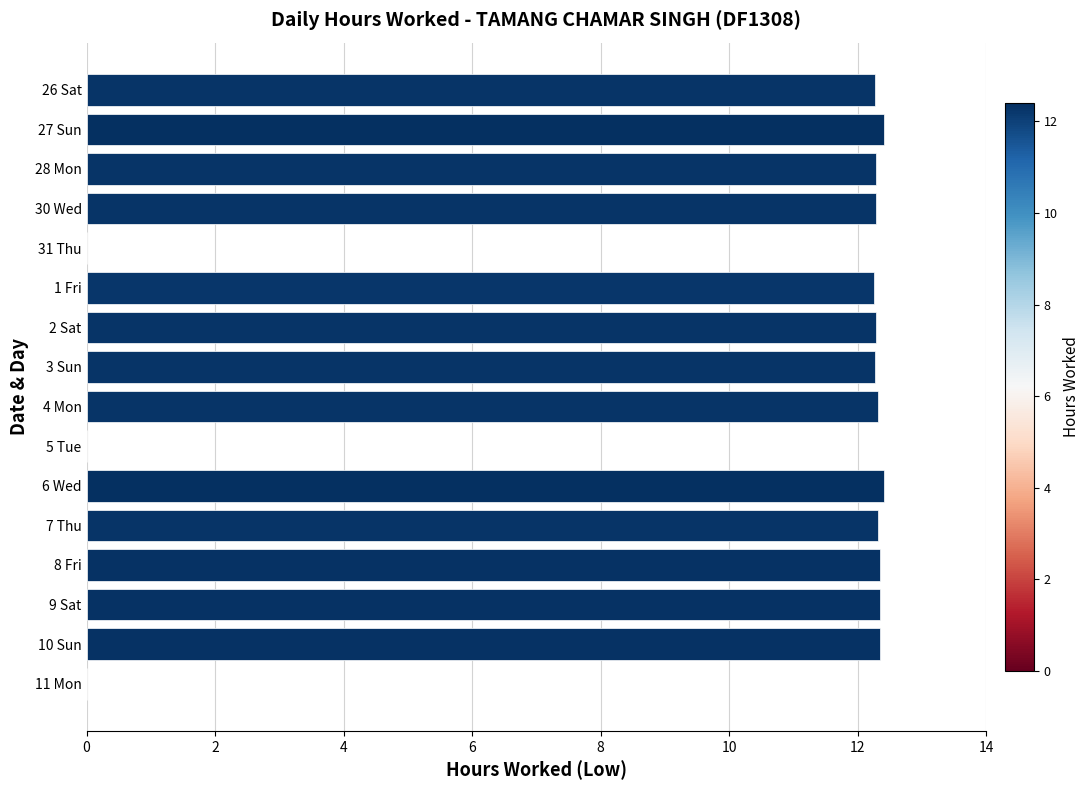

Are the bars horizontal?

Yes